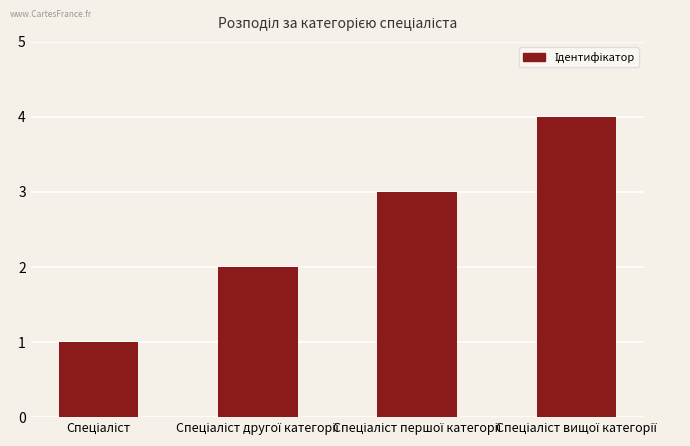

How many bars are there in total?

4